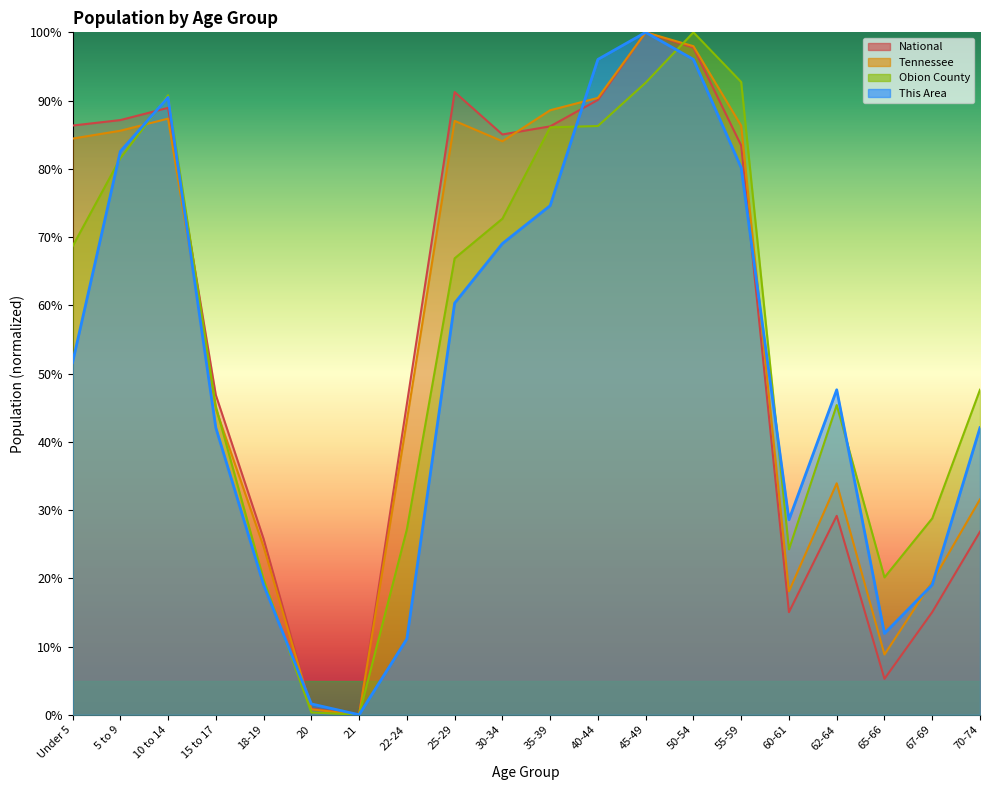

Reading right to left, list all the values displayed in this chart.

This Area: 42.1	19.0	11.9	47.6	28.6	80.2	96.0	100.0	96.0	74.6	69.0	60.3	11.1	0.0	1.6	19.0	42.1	90.5	82.5	51.6
Obion County: 47.6	28.8	20.1	45.4	24.2	92.7	100.0	92.6	86.3	86.1	72.7	66.9	27.2	0.0	0.3	19.8	45.2	90.8	81.5	68.6
Tennessee: 31.6	19.5	8.8	33.9	18.1	86.3	98.0	100.0	90.4	88.6	84.0	87.0	43.1	0.0	0.8	24.6	44.8	87.4	85.6	84.4
National: 26.8	15.0	5.3	29.1	15.0	83.4	97.8	100.0	90.1	86.2	85.0	91.2	45.5	0.0	0.9	25.8	46.9	88.9	87.1	86.3